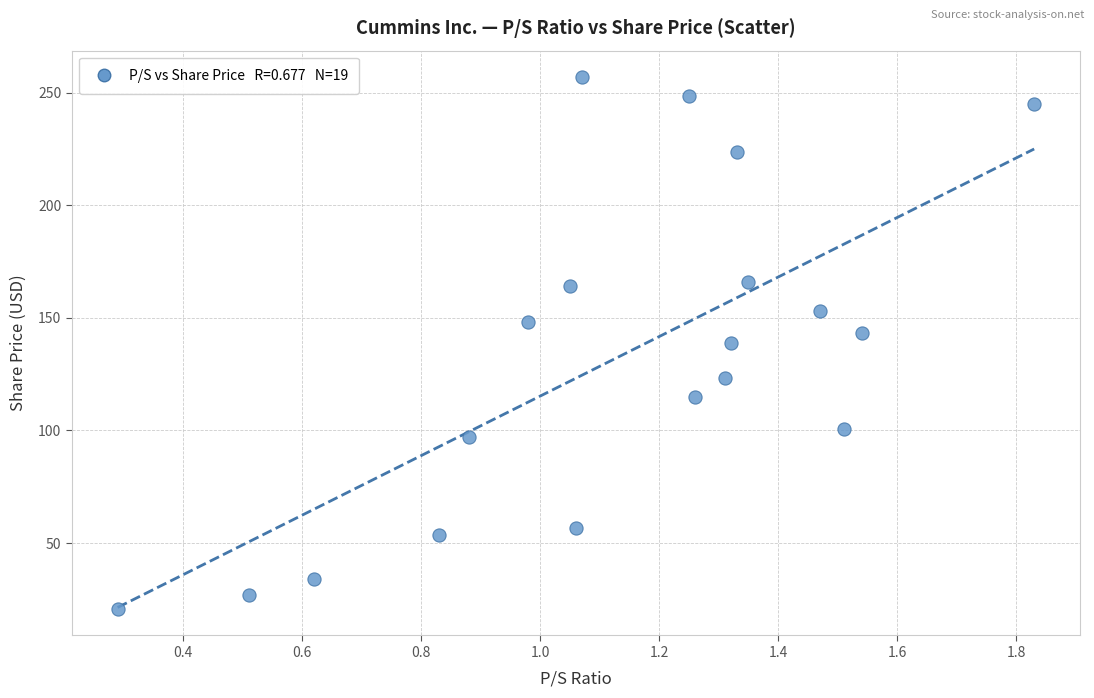

What is the range of X values (max minus min)?

1.5